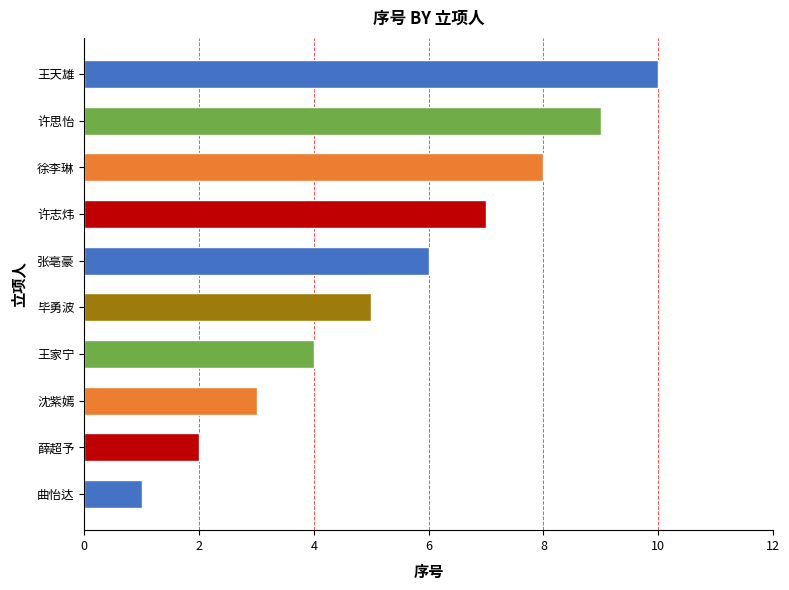

What is the label of the 4th bar from the right?

许志炜